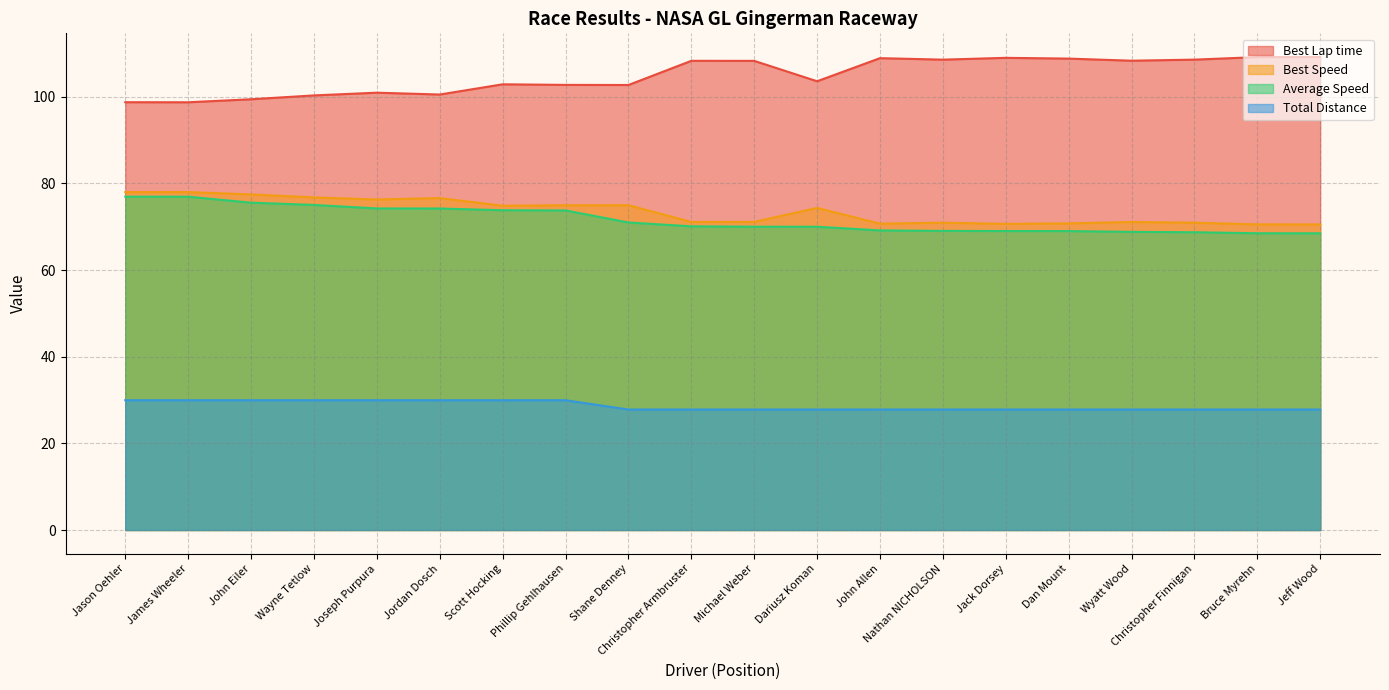

Rank the categories by Total Distance value from lowest to highest.

Shane Denney, Christopher Armbruster, Michael Weber, Dariusz Koman, John Allen, Nathan NICHOLSON, Jack Dorsey, Dan Mount, Wyatt Wood, Christopher Finnigan, Bruce Myrehn, Jeff Wood, Jason Oehler, James Wheeler, John Eiler, Wayne Tetlow, Joseph Purpura, Jordan Dosch, Scott Hocking, Phillip Gehlhausen